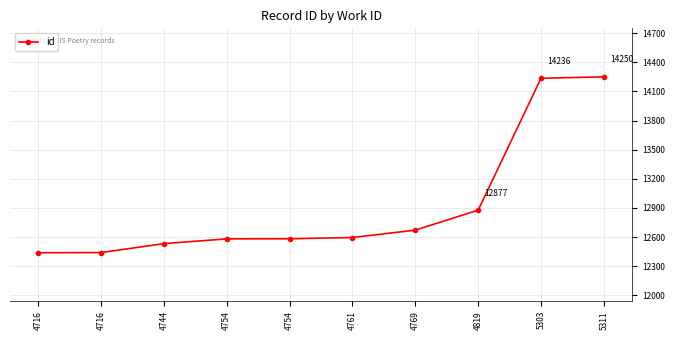

What is the difference between the maximum and minimum values?

1812